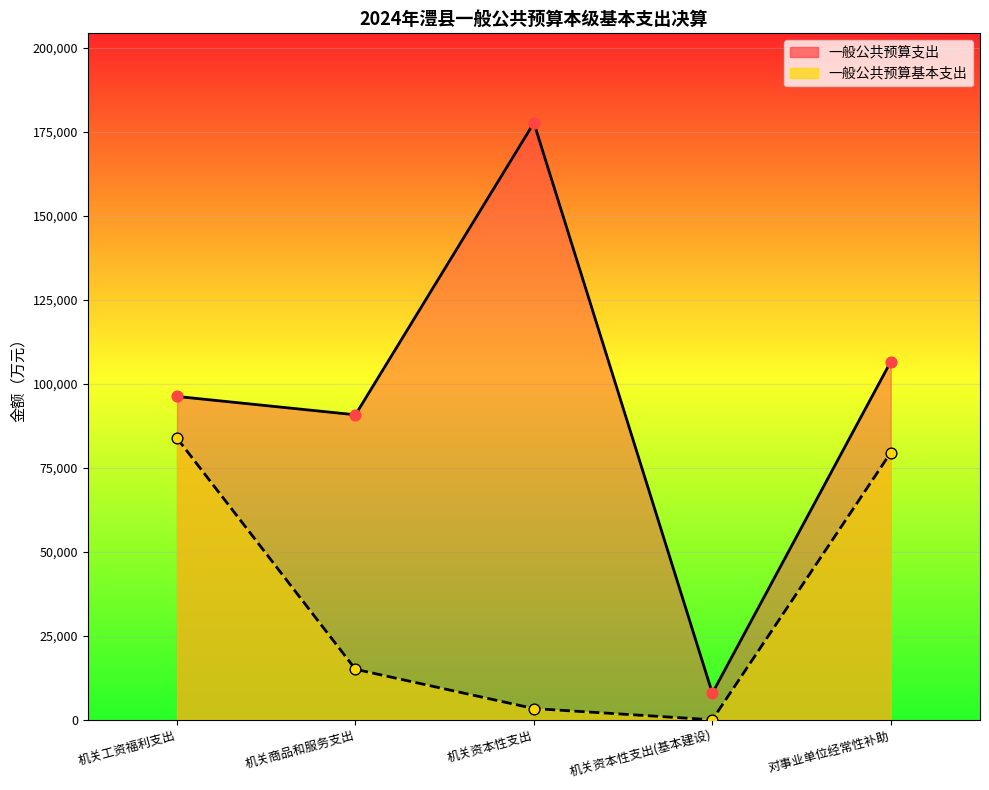

At how many categories does at least one series exceed 168481?

1